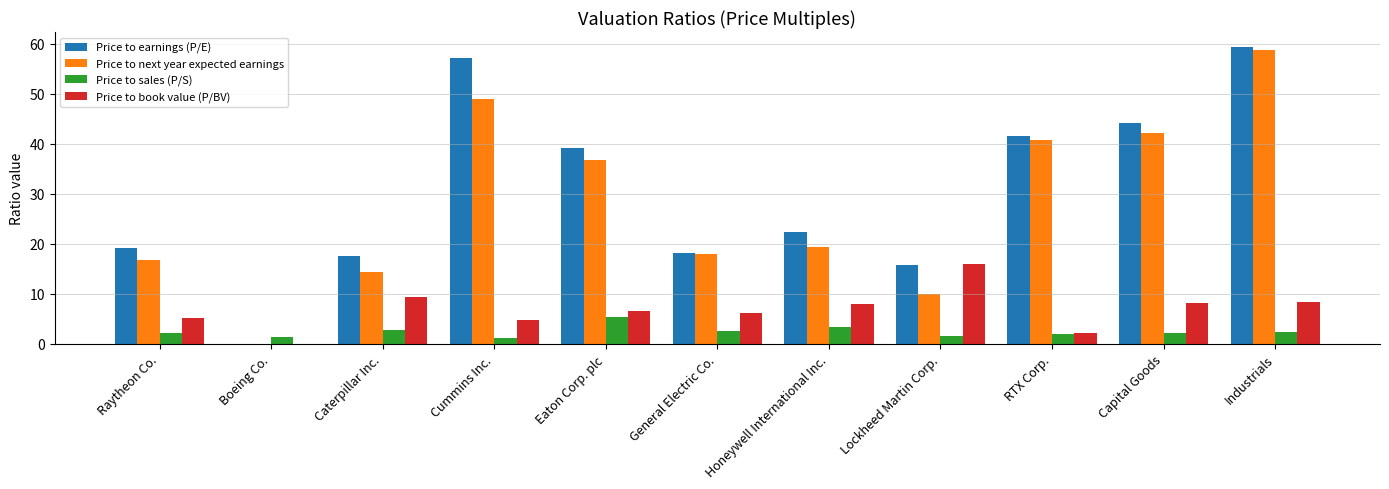

Is the value of Price to sales (P/S) at Cummins Inc. greater than the value of Price to next year expected earnings at Eaton Corp. plc?

No